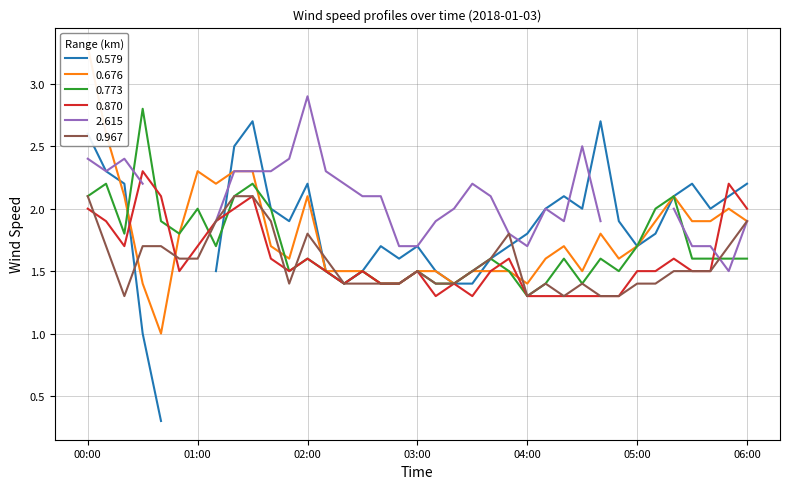

True or false: 0.676 and 0.773 intersect in this chart.

True